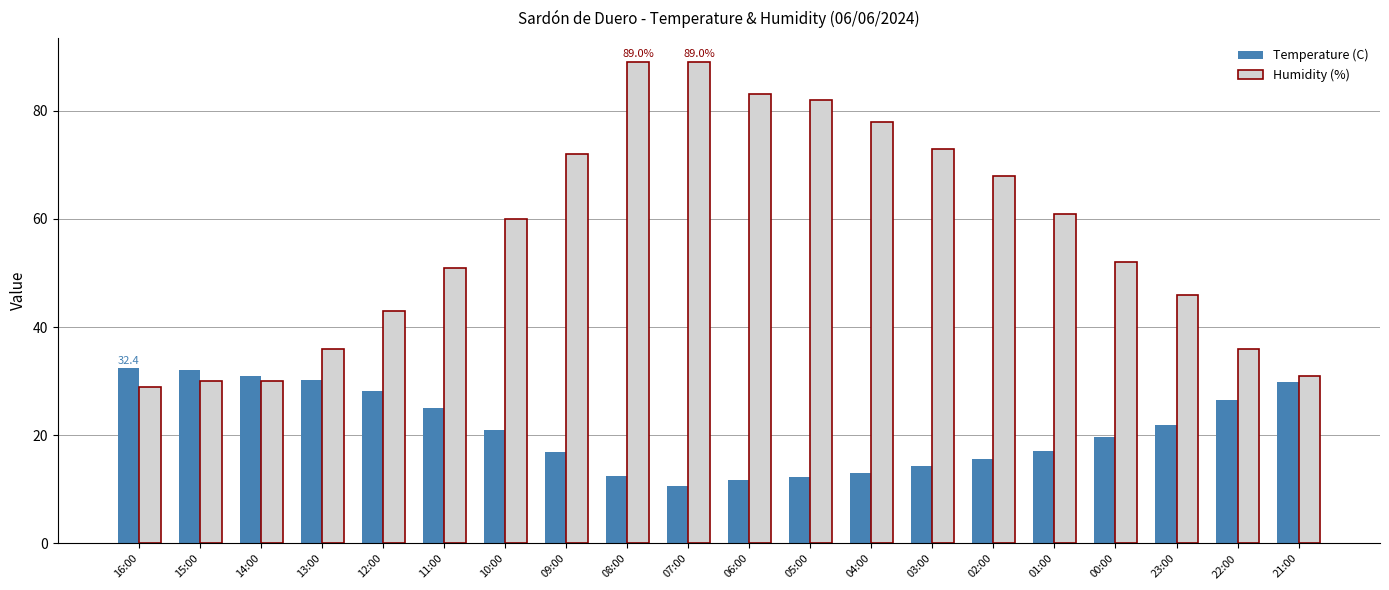

True or false: Temperature (C) has a value of 21.9 at 03:00.

False